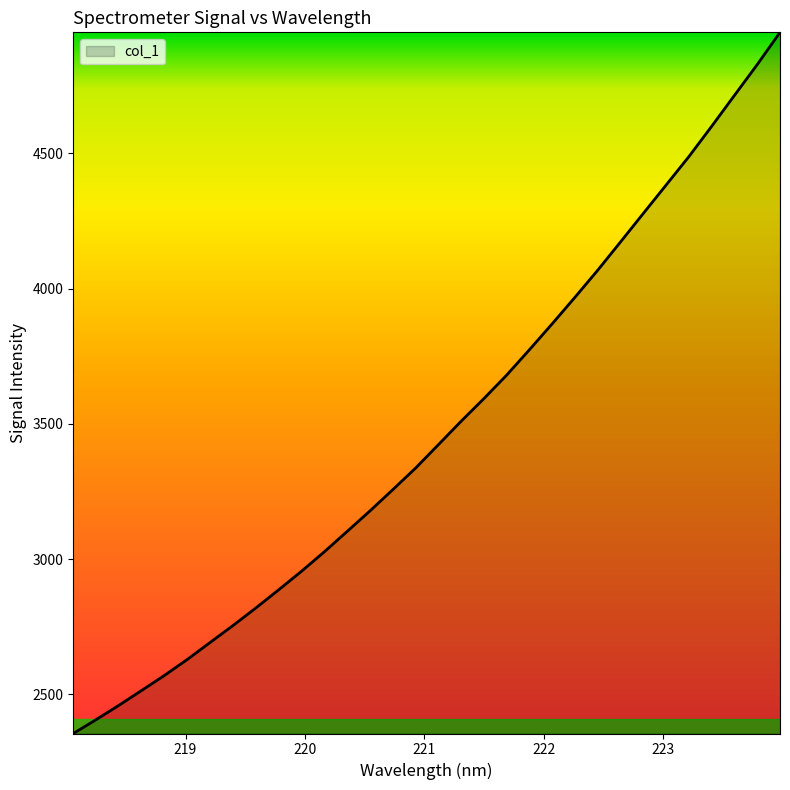

True or false: there are more than 0 points higher than both neighbors.

False